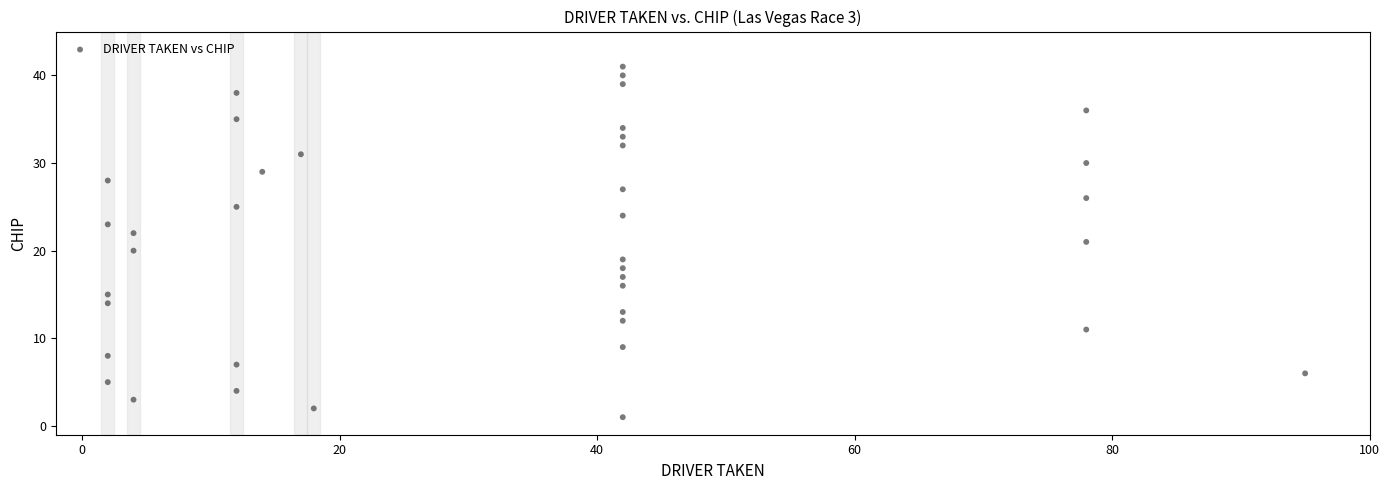

What is the range of Y values (max minus min)?

40